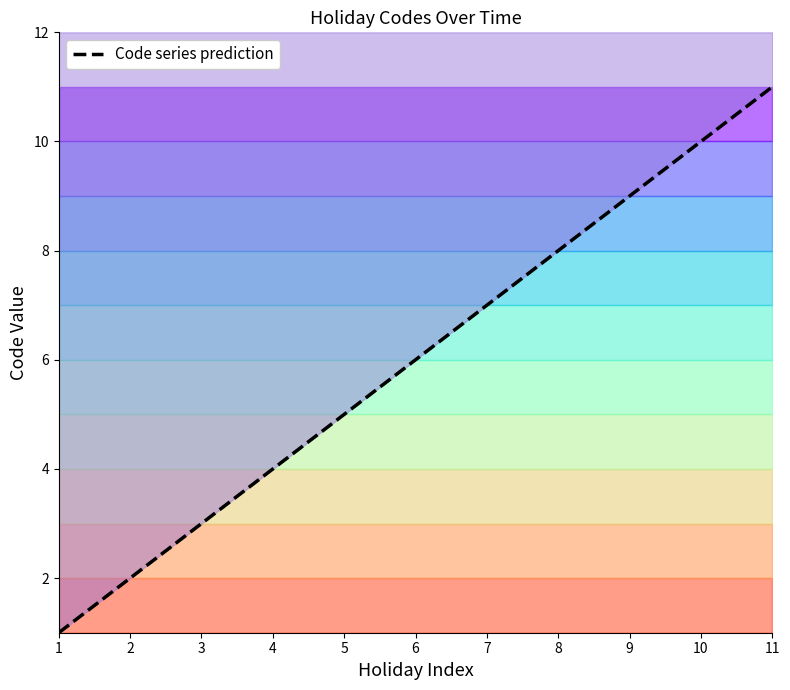

True or false: there are more than 2 points higher than both neighbors.

False